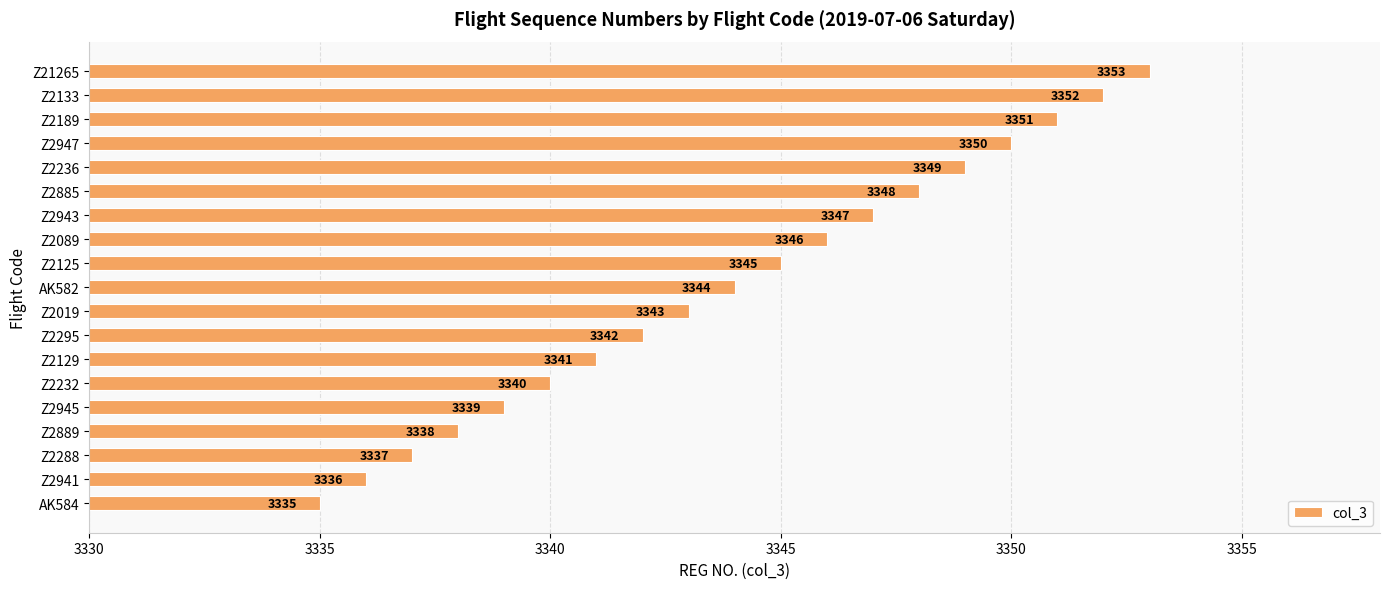

True or false: the data shows 1610 at Z2189.

False